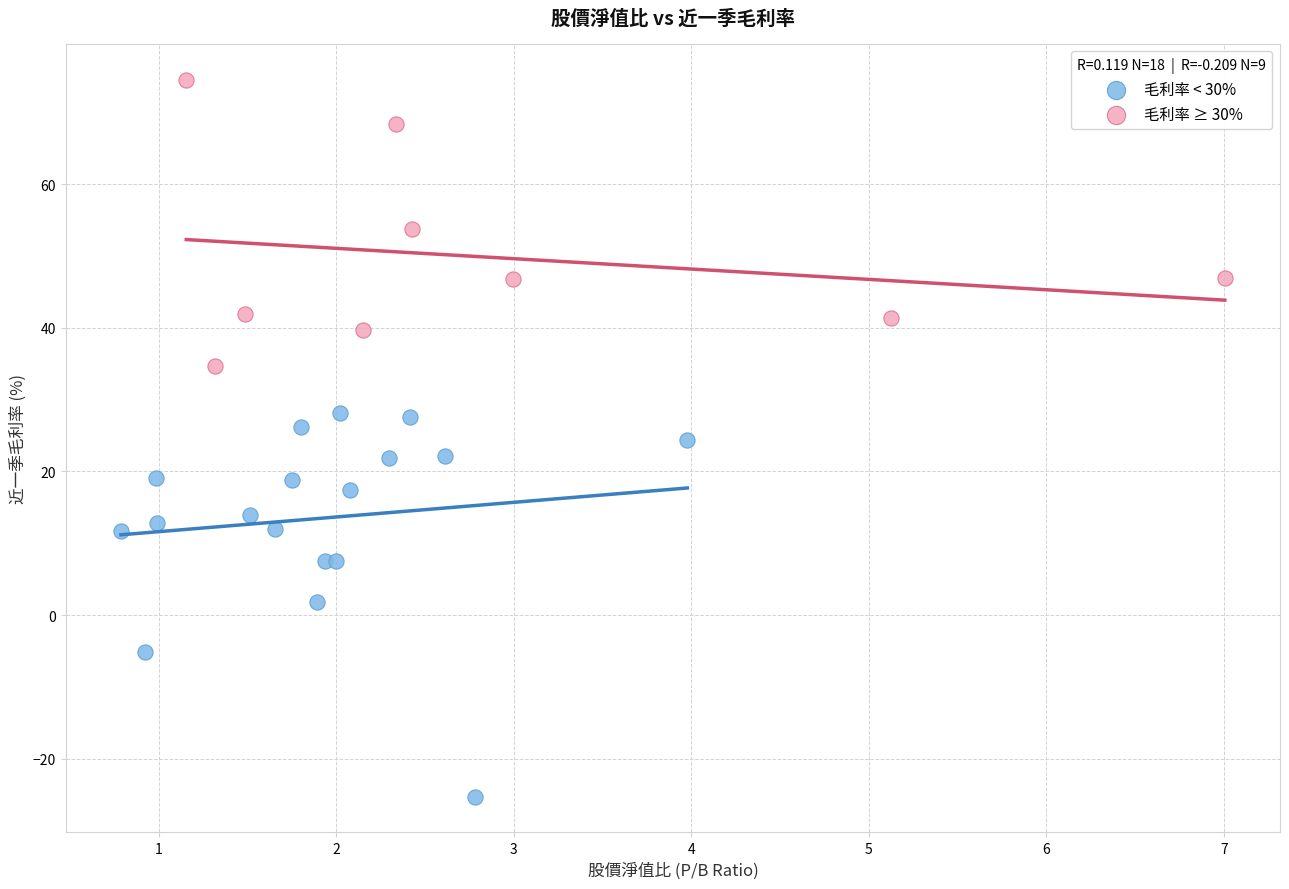

Which series reaches the minimum Y coordinate?

毛利率 < 30%